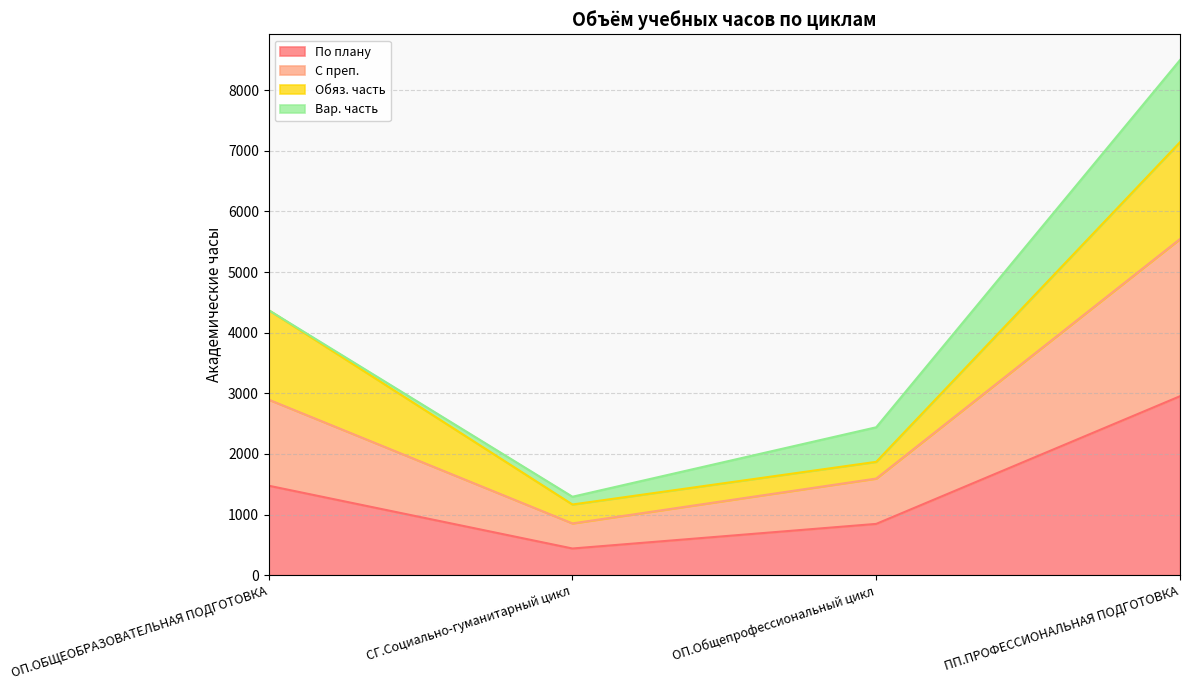

Rank the categories by С преп. value from highest to lowest.

ПП.ПРОФЕССИОНАЛЬНАЯ ПОДГОТОВКА, ОП.ОБЩЕОБРАЗОВАТЕЛЬНАЯ ПОДГОТОВКА, ОП.Общепрофессиональный цикл, СГ.Социально-гуманитарный цикл